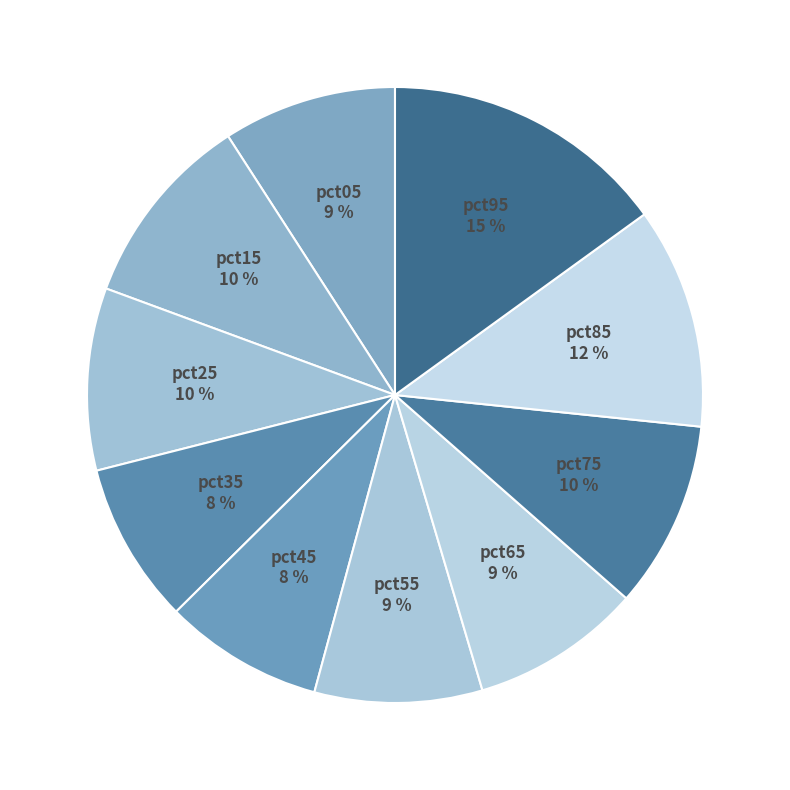

Rank the categories by value from highest to lowest.

pct95, pct85, pct15, pct75, pct25, pct05, pct65, pct55, pct35, pct45